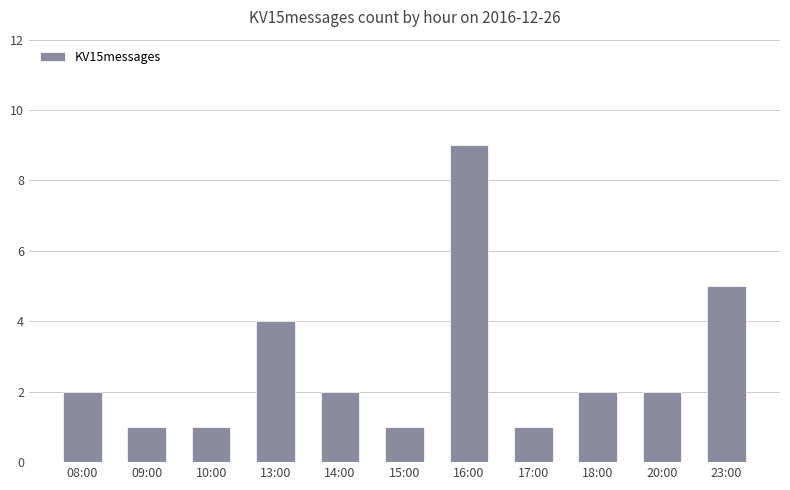

Reading right to left, what are all the values shown in this chart?

23:00=5	20:00=2	18:00=2	17:00=1	16:00=9	15:00=1	14:00=2	13:00=4	10:00=1	09:00=1	08:00=2